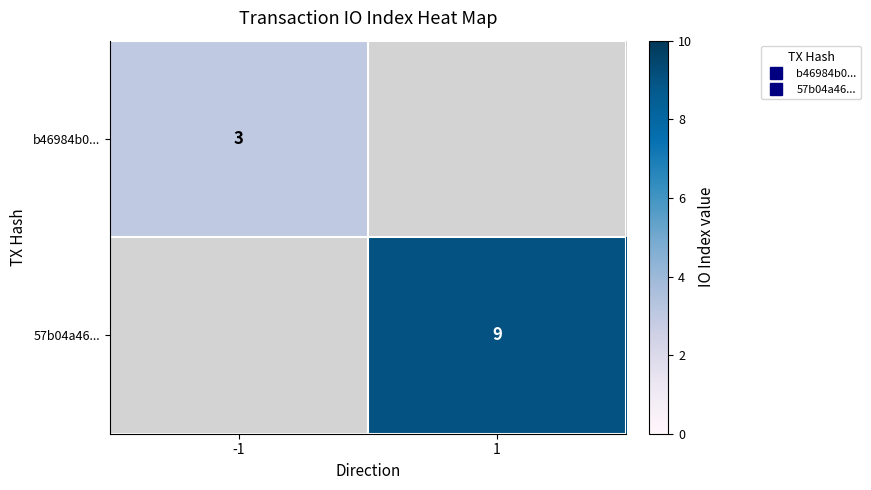

How many positive values does the b46984b0... series have?

1